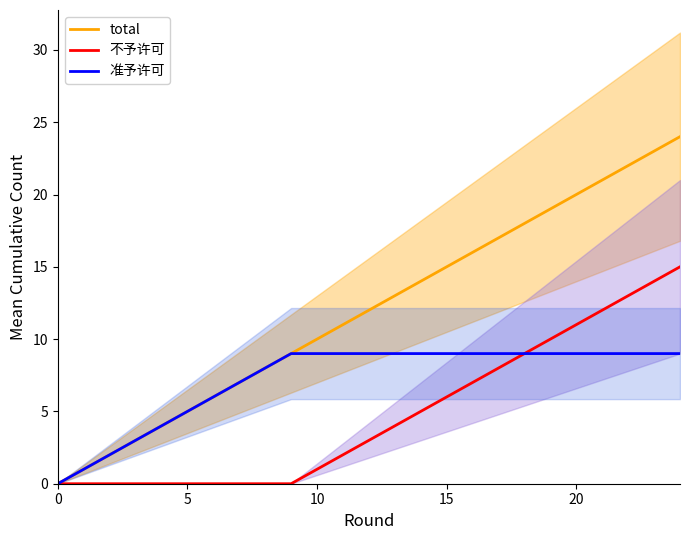

List the series in order of their overall mean, lowest first.

不予许可, 准予许可, total